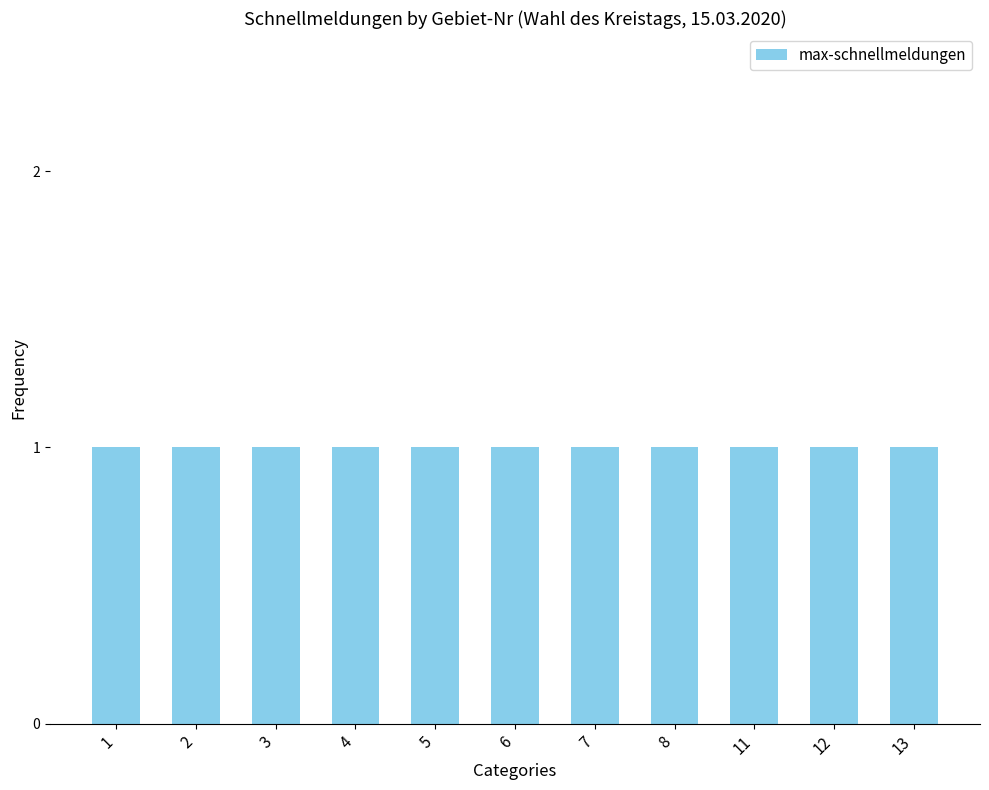

Which series has the largest range (max minus min)?

max-schnellmeldungen